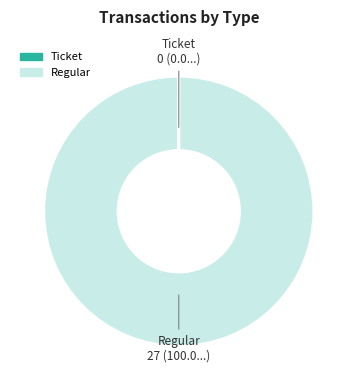

Which slice represents more than half of the pie?

Regular